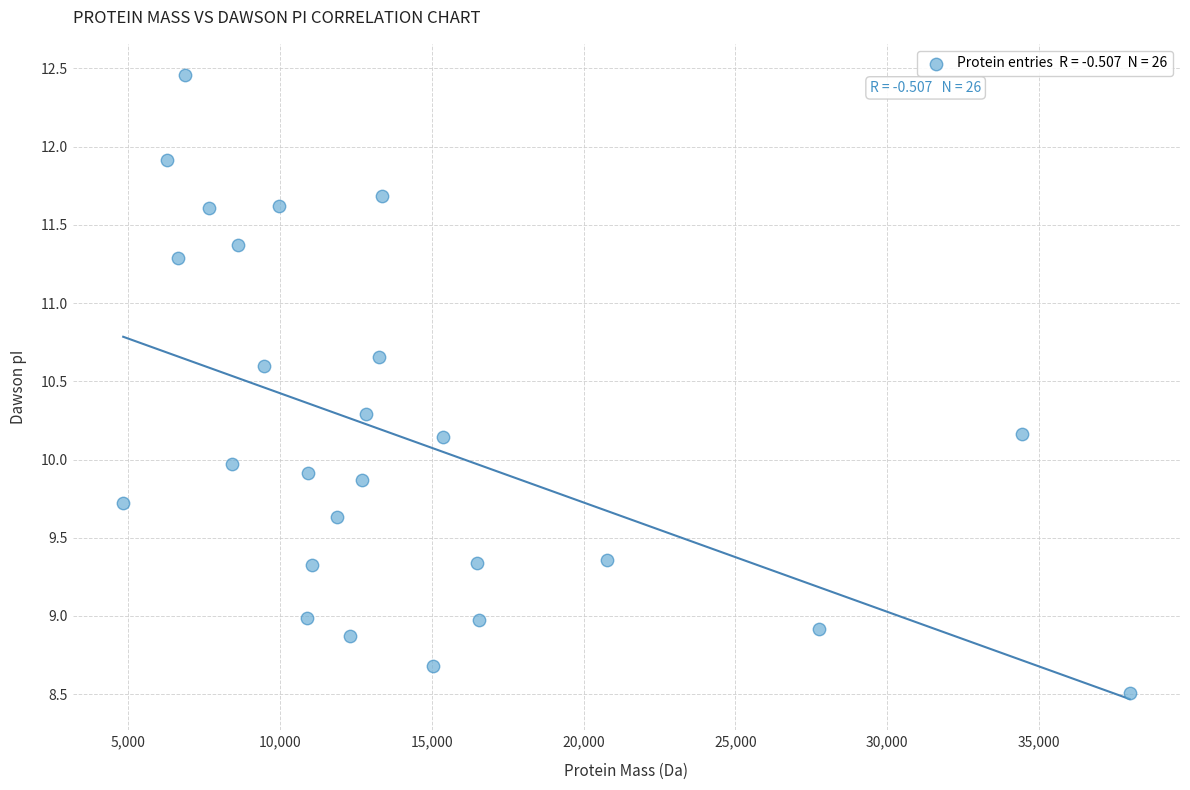

What is the range of X values (max minus min)?

33171.6